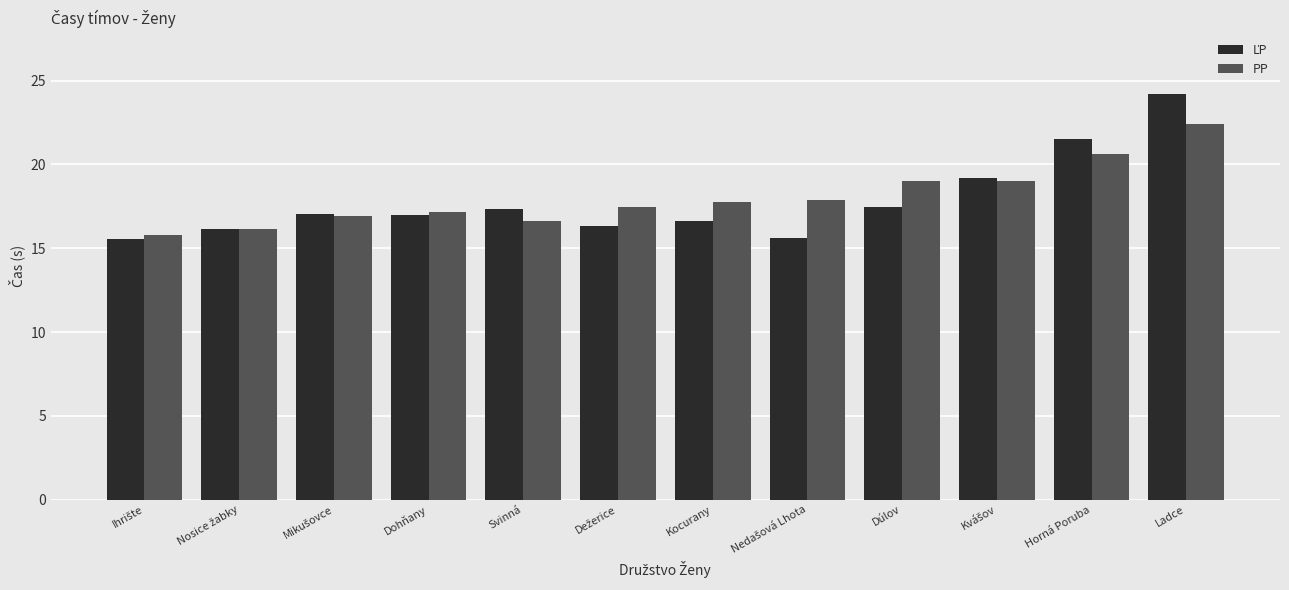

Are the bars grouped side by side (vs. stacked)?

Yes